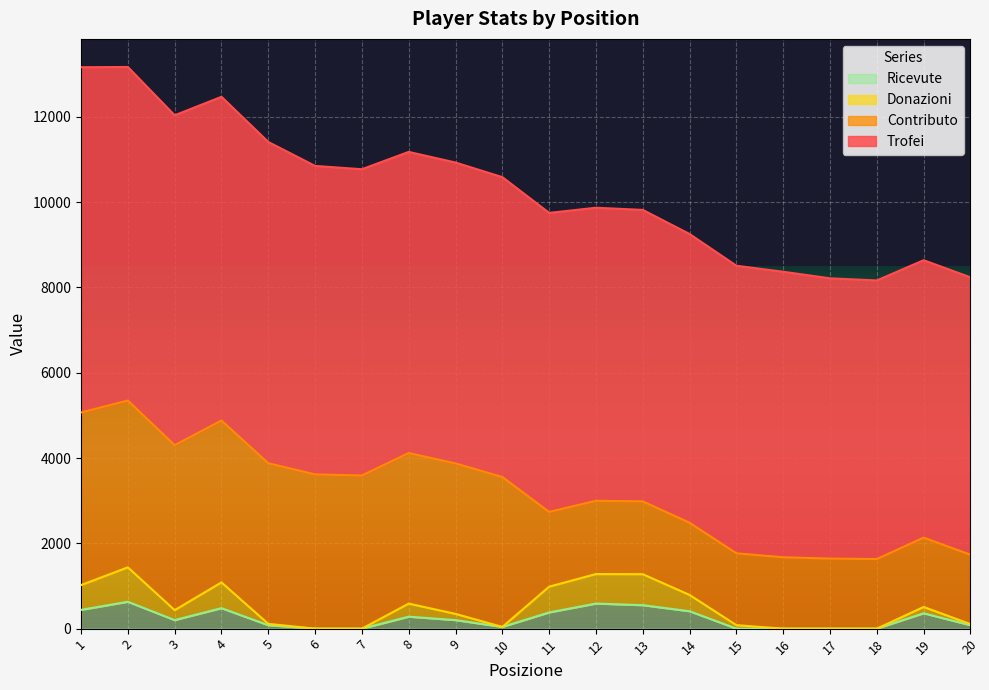

At which category is the sum across all series the highest?

2